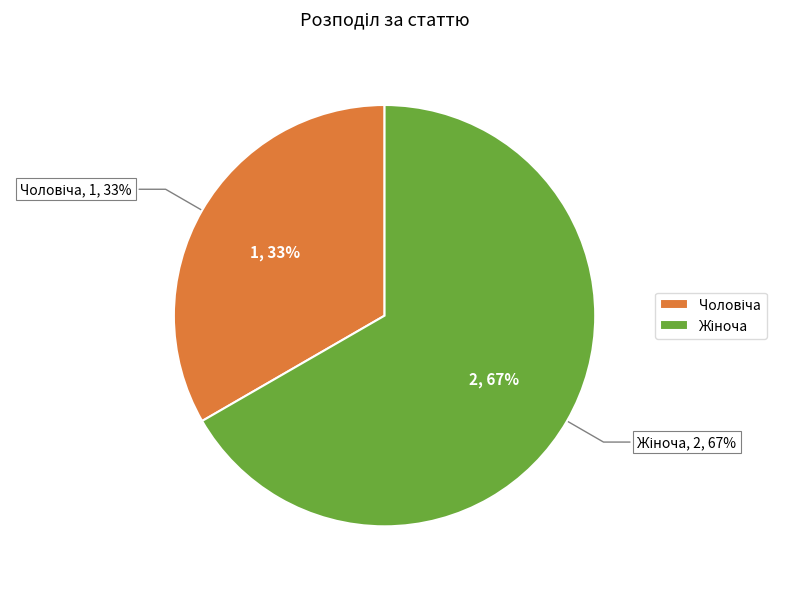

To the nearest percent, what is the average slice percentage?

50%